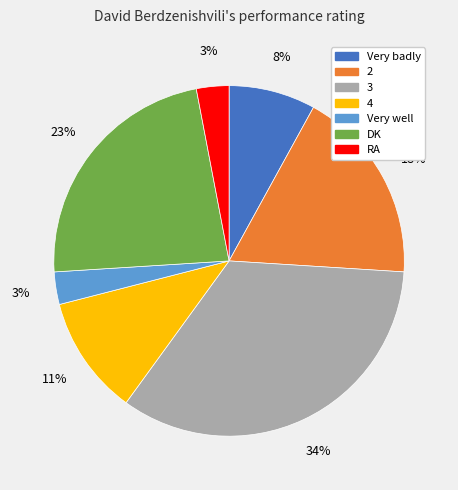

To the nearest percent, what portion does DK represent?

23%